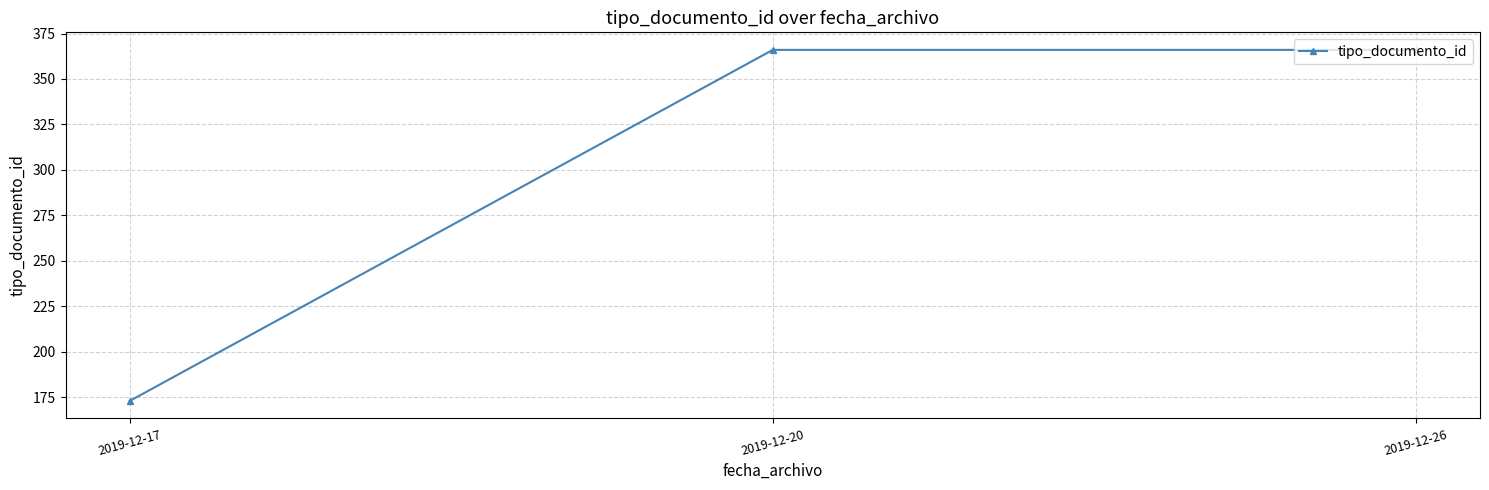

Does the chart have visible grid lines?

Yes